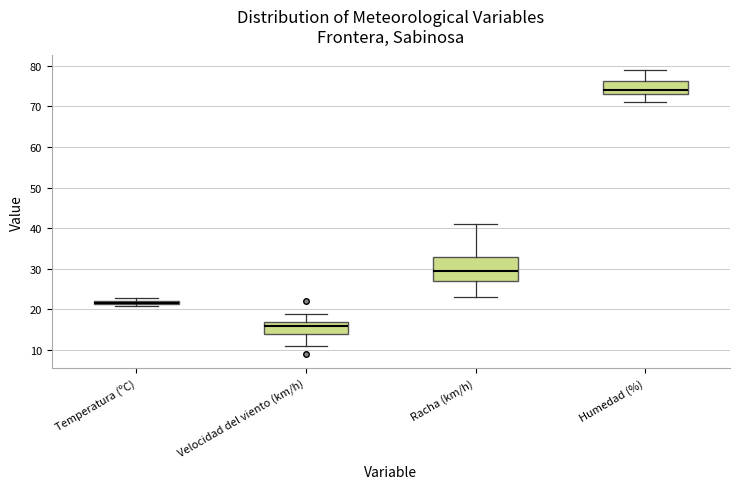

Where is the upper edge of the box for Temperatura (ºC) on the y-axis? The values are not printed on the chart, so give them approximately, as read against the axis.

22